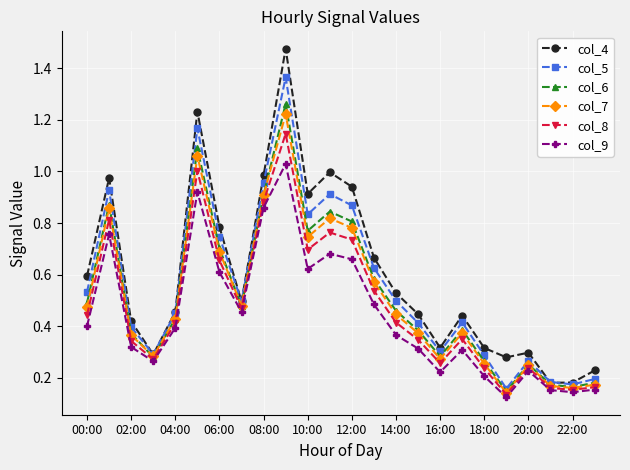

Which series has the widest spread of values?

col_4